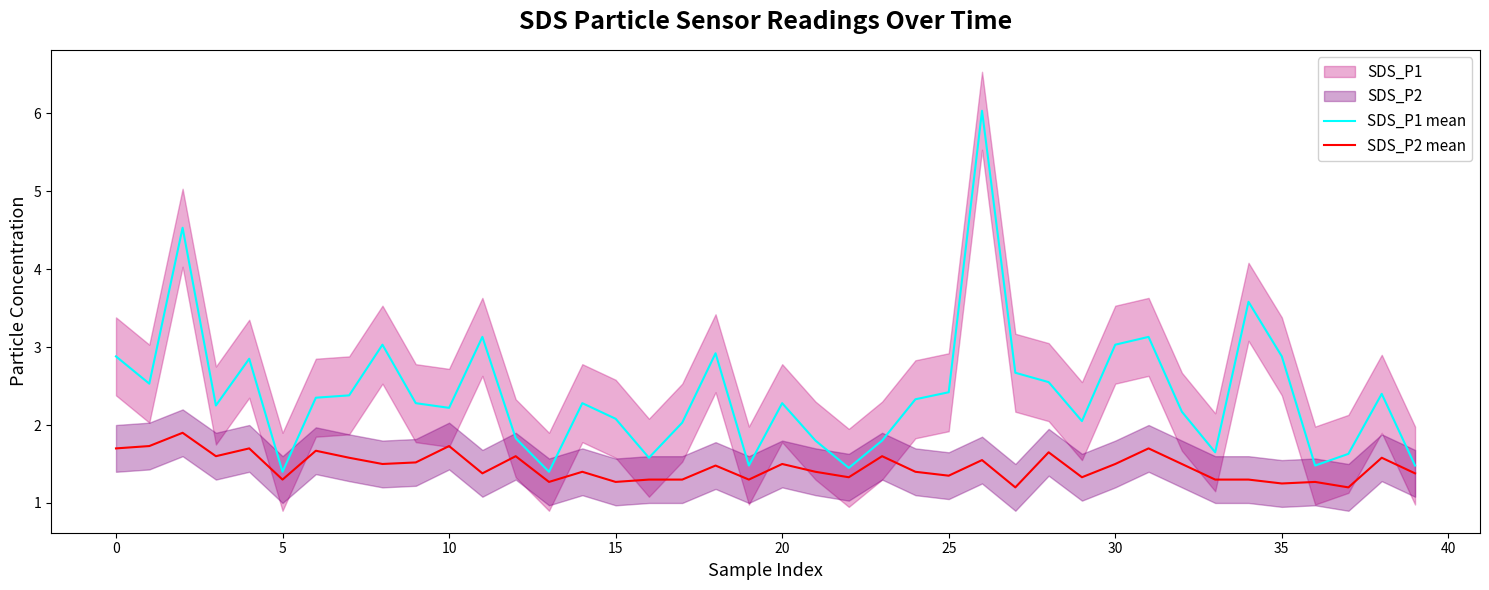

True or false: SDS_P1 mean has a value of 1.5 at 19.

True